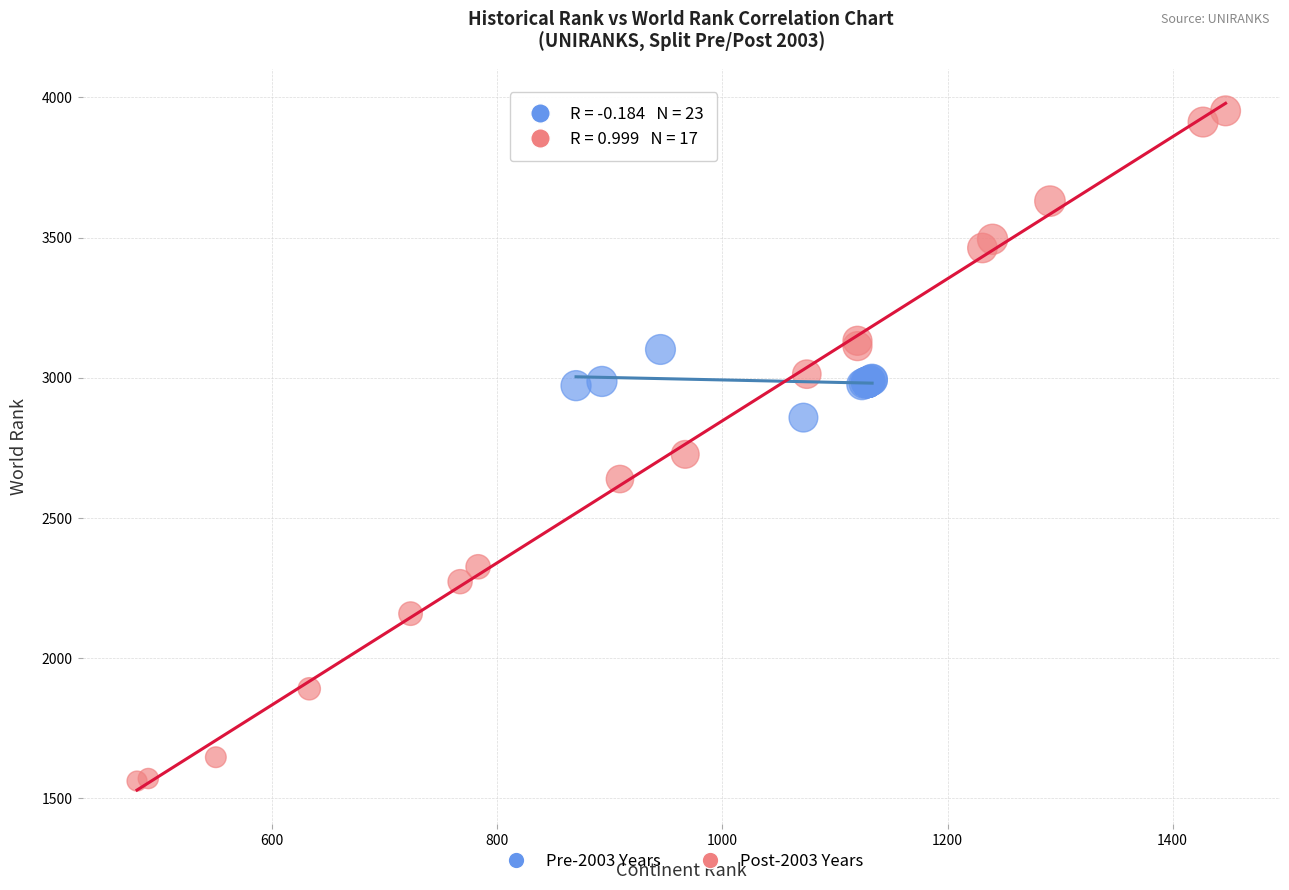

Which series reaches the maximum Y coordinate?

Post-2003 Years